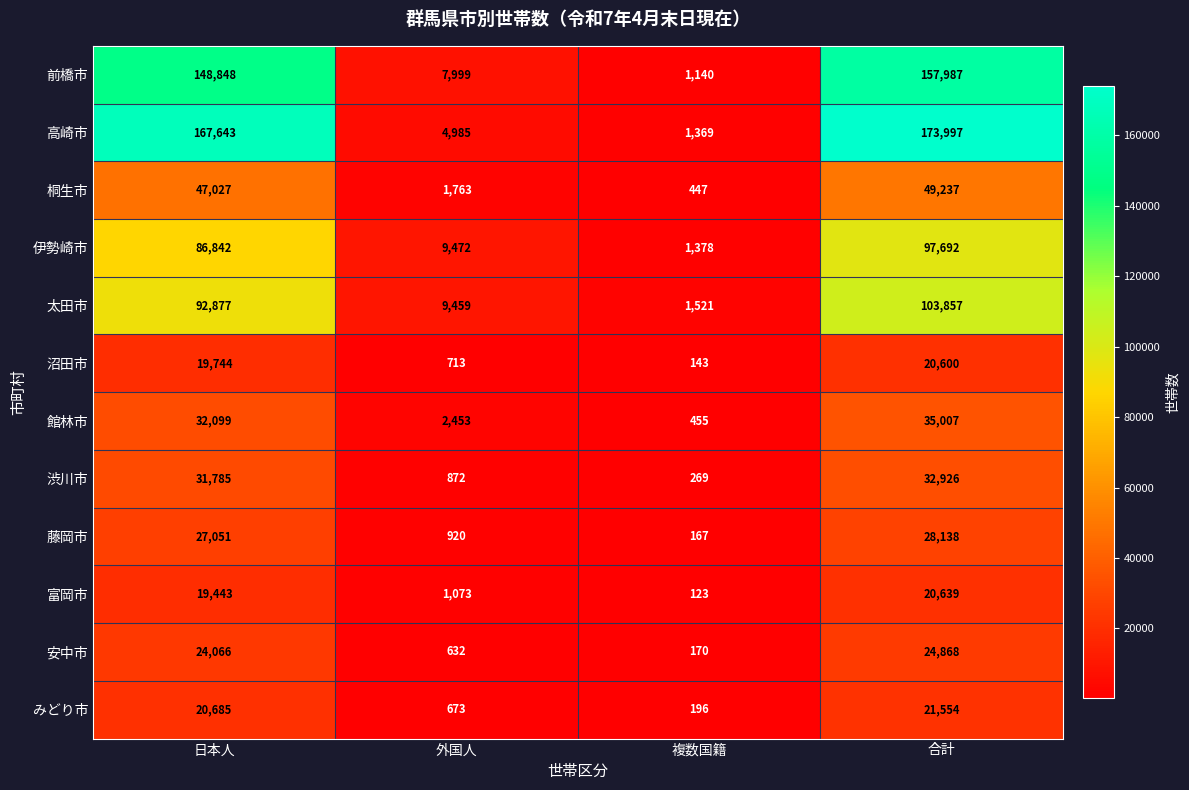

What is the difference between the highest and lowest values at 外国人?

8840